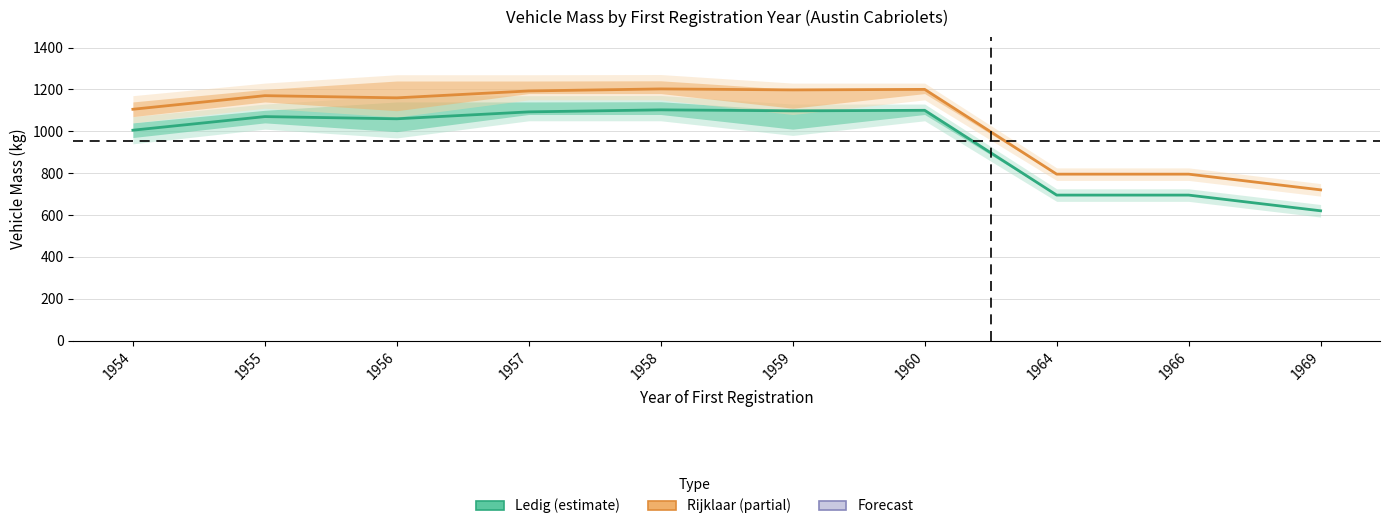

At which label is Kerb mass (ledig) closest to 861?

1954